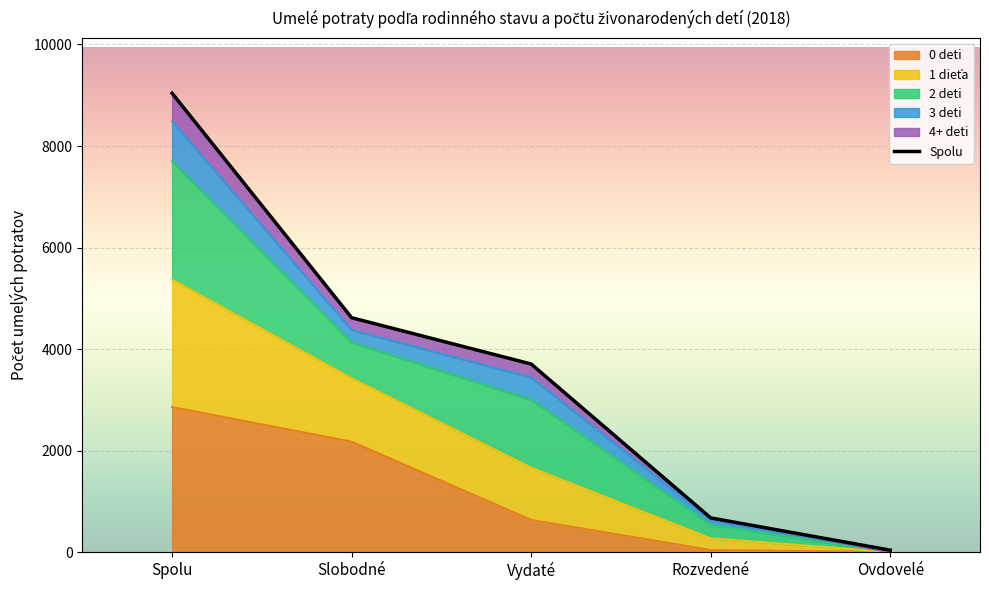

The value of 1 dieťa at Ovdovelé is 4. True or false?

True